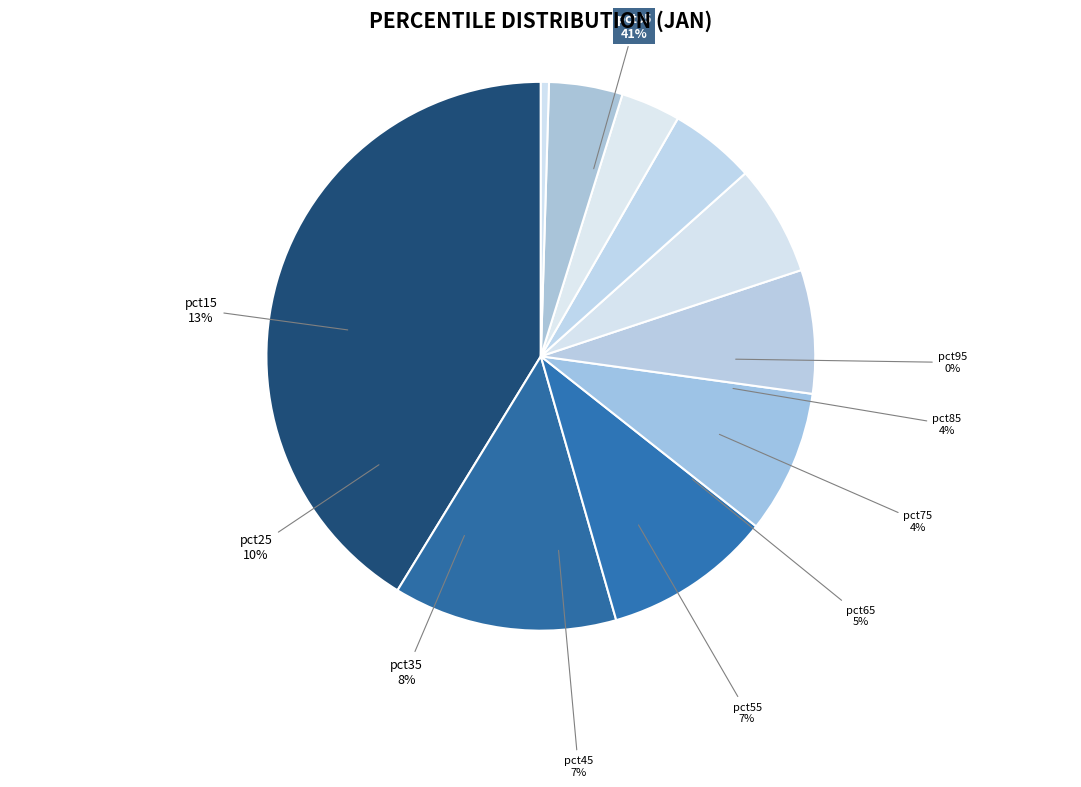

Rank the categories by value from lowest to highest.

pct95, pct75, pct85, pct65, pct55, pct45, pct35, pct25, pct15, pct05